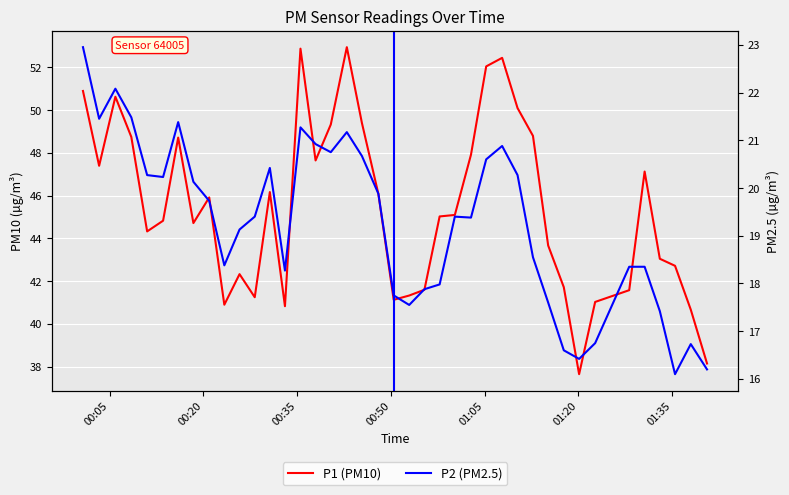

What is the minimum value for P2 (PM2.5)?

16.1